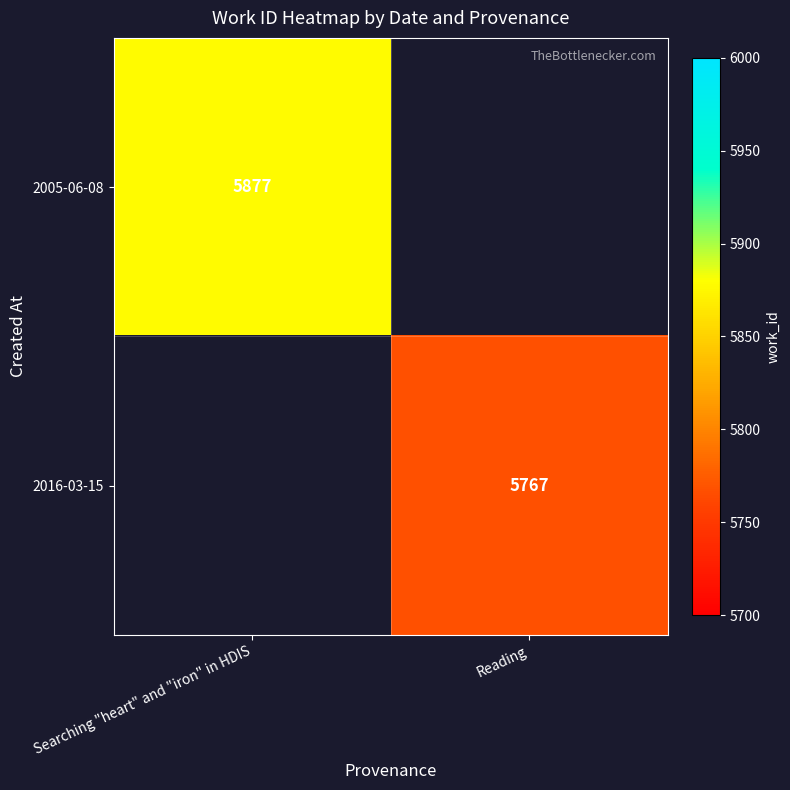

At how many categories does at least one series exceed 5875?

1